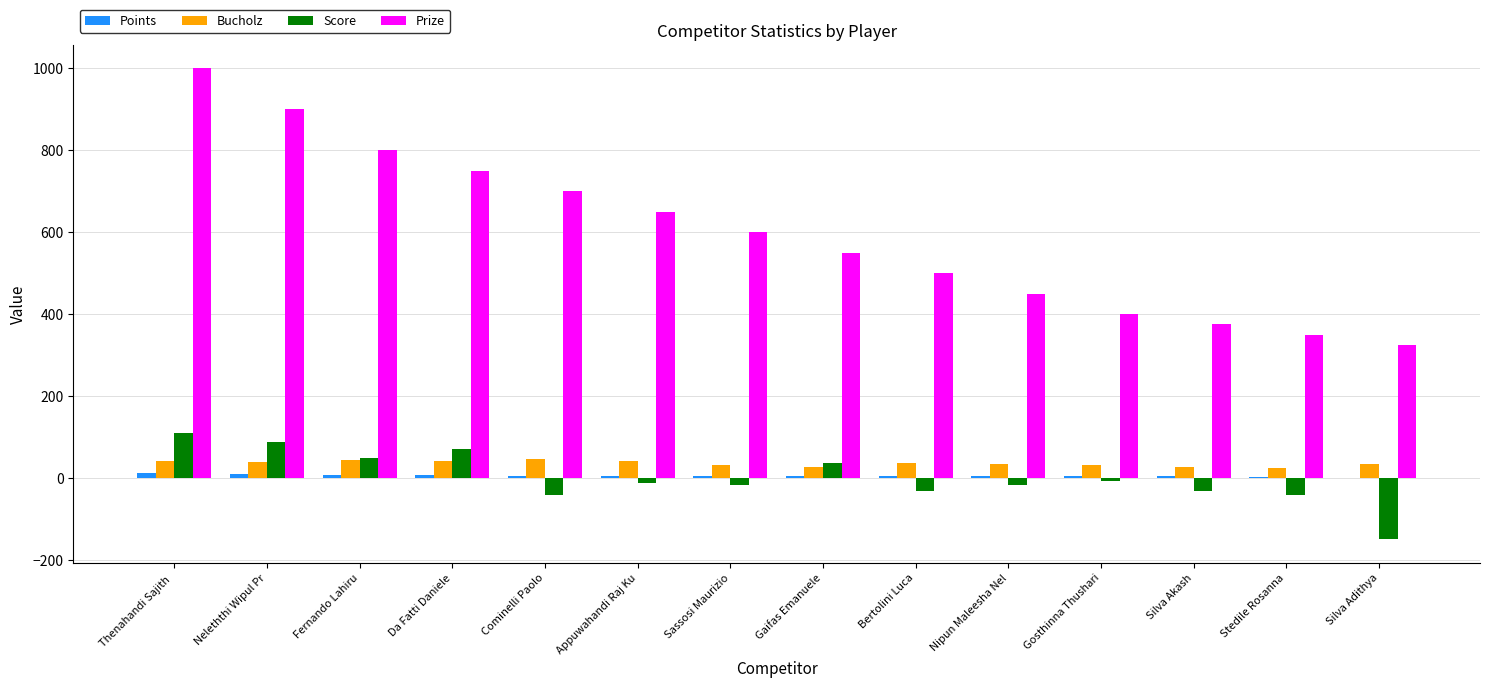

What is the sum of all Prize values?

8350